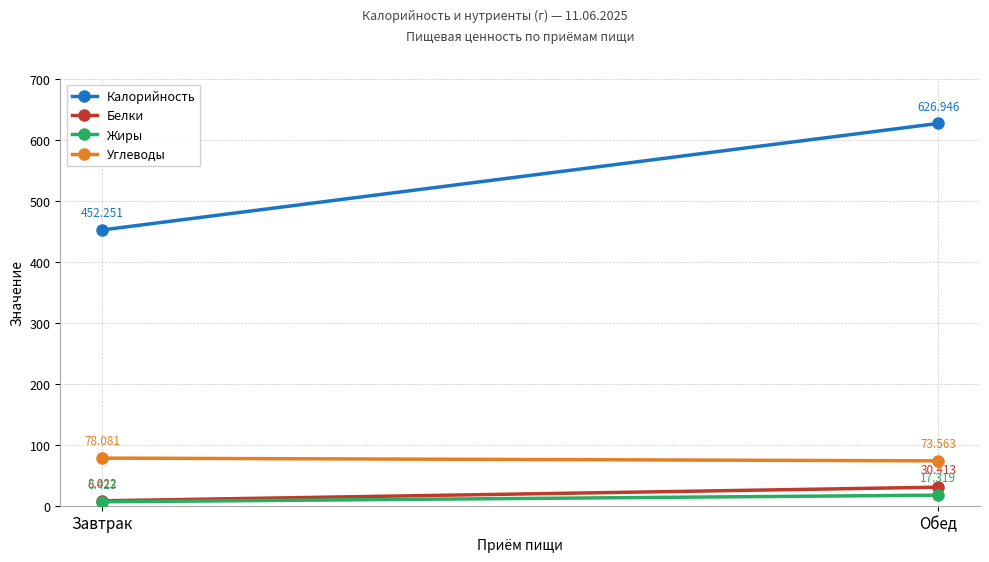

Where is Калорийность nearest to the value 539?

Завтрак